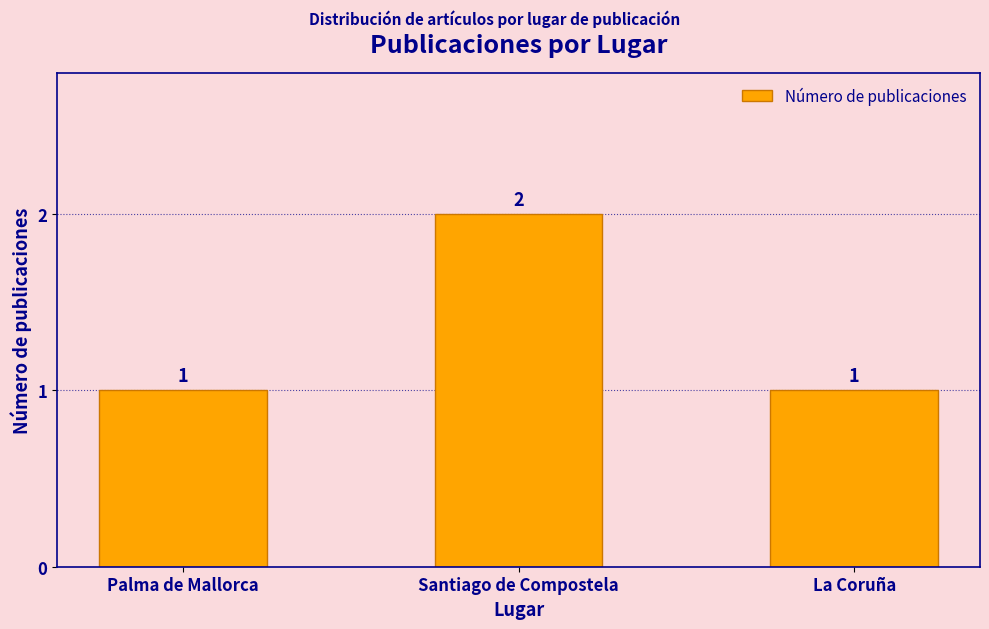

Count the values in the range 1 to 2.

3